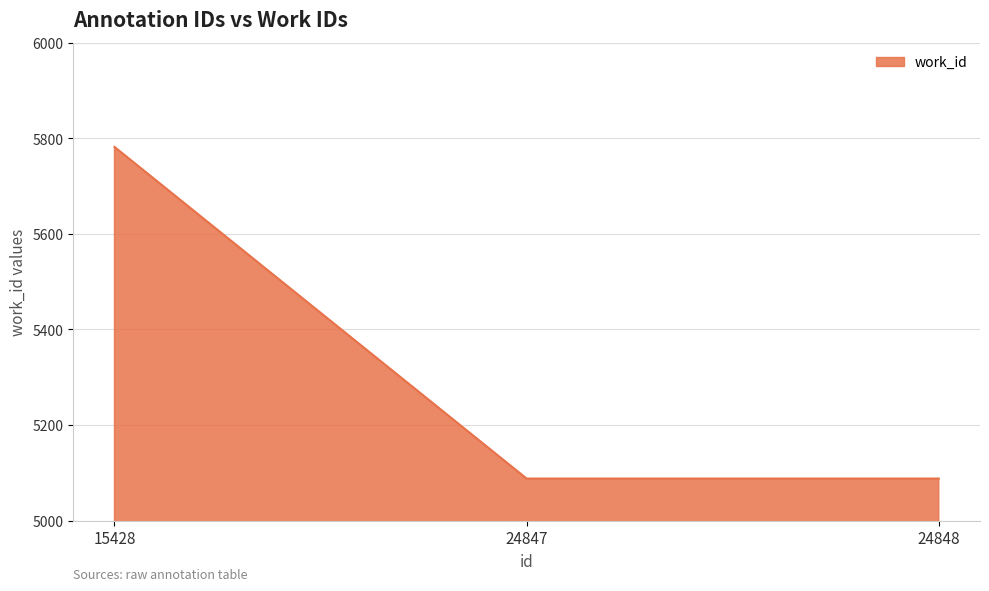

Reading right to left, extract all data points from this chart.

24848=5088	24847=5088	15428=5782